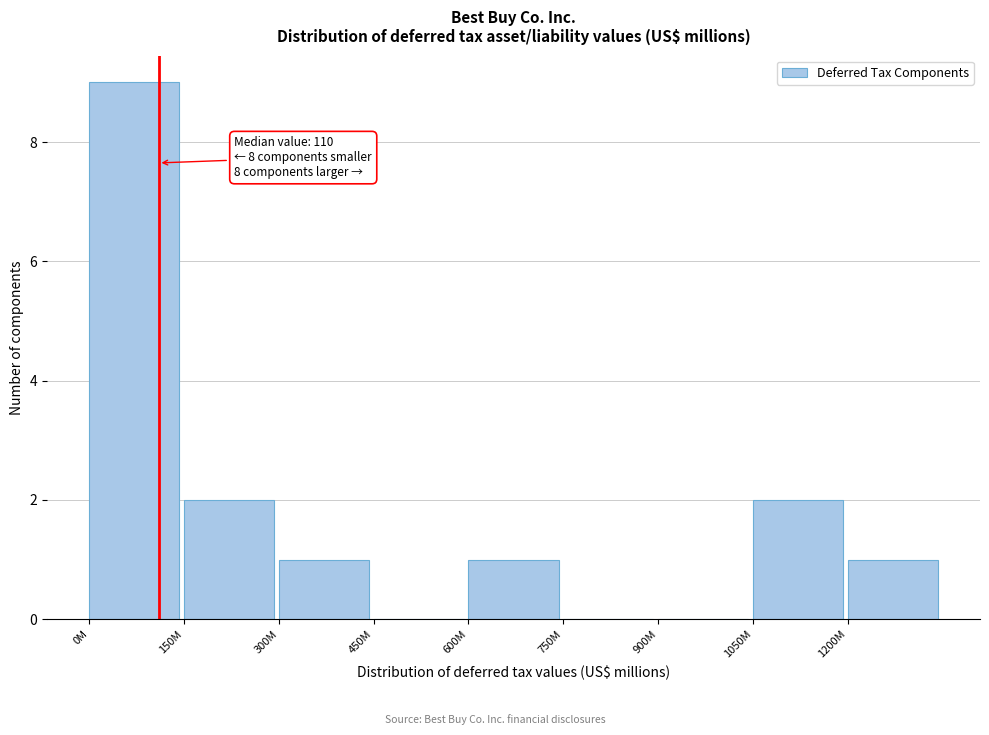

Reading left to right, extract all data points from this chart.

0M=9	150M=2	300M=1	450M=0	600M=1	750M=0	900M=0	1050M=2	1200M=1